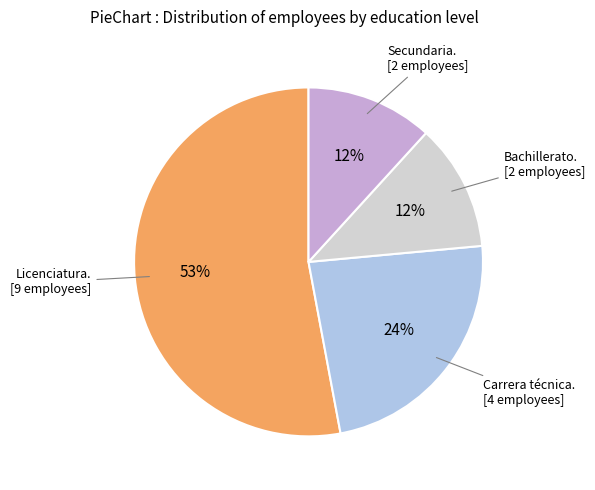

To the nearest percent, what is the difference between the largest and smallest slice percentages?

41%